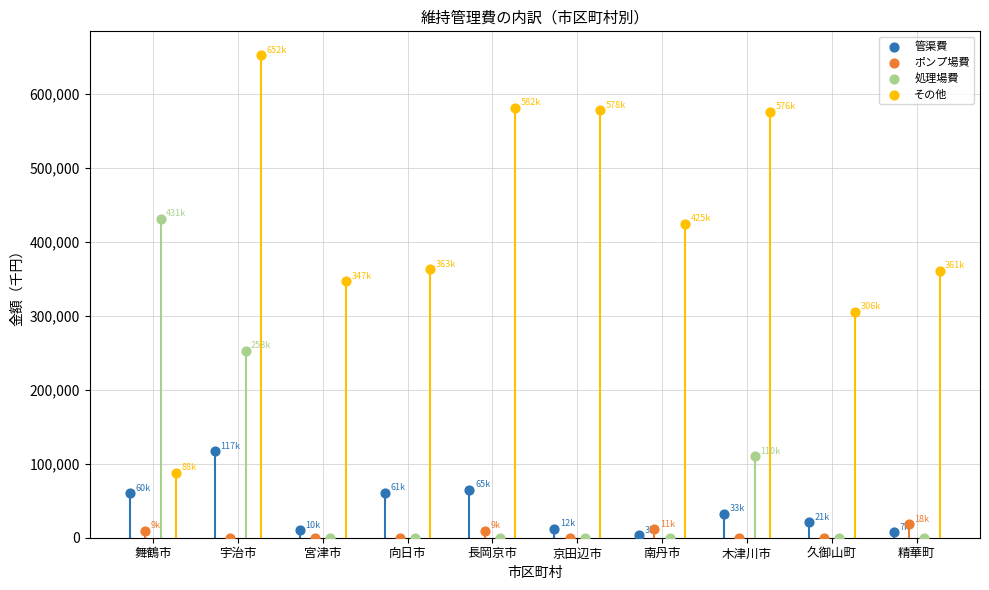

Which series reaches the maximum Y coordinate?

その他